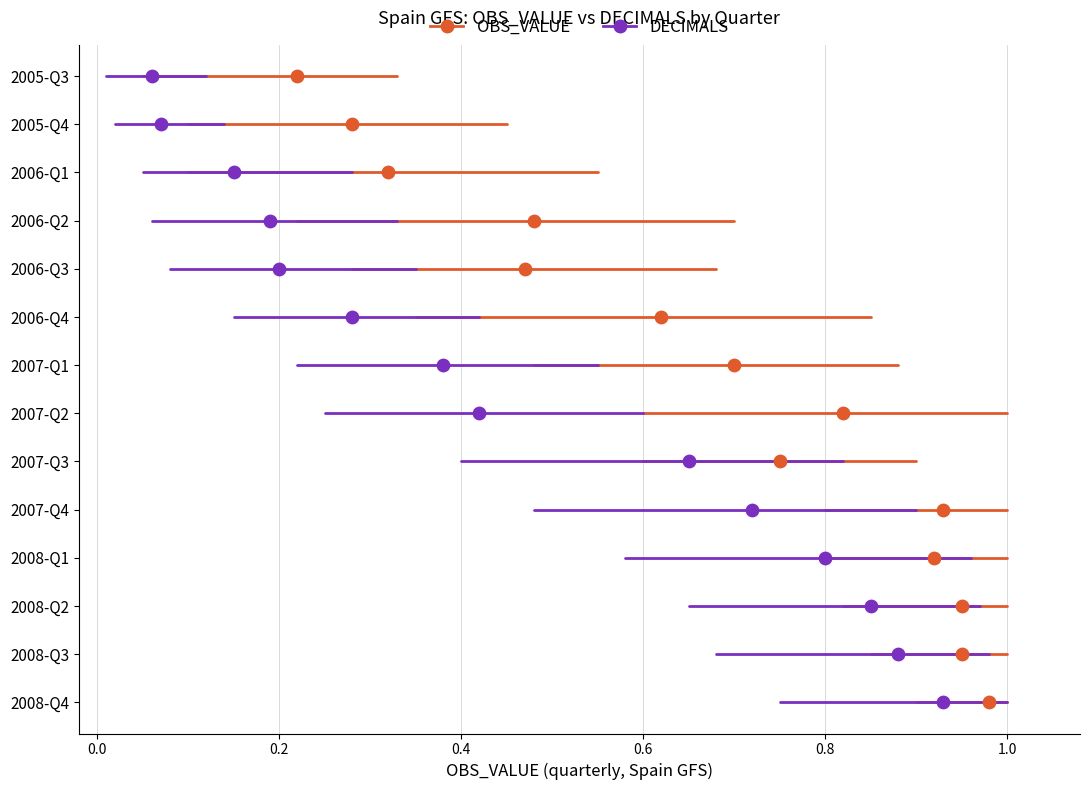

What are all the series names shown in the legend?

OBS_VALUE, DECIMALS